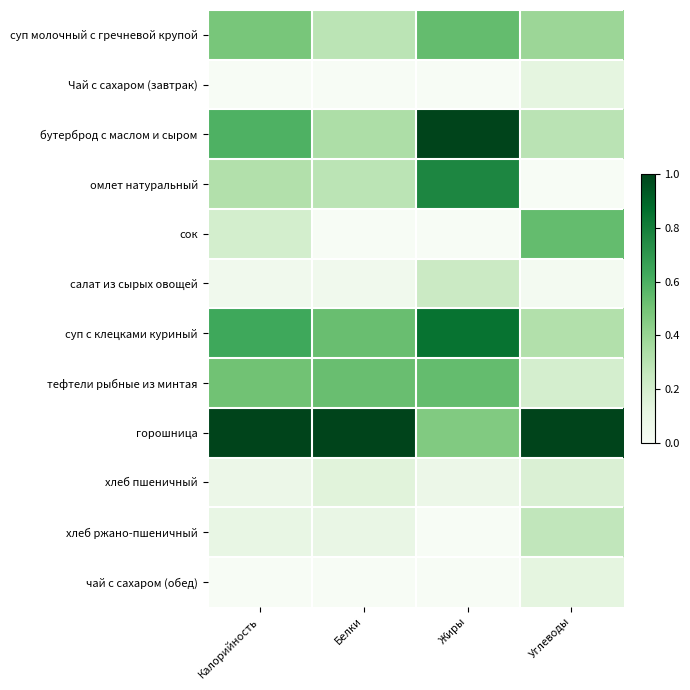

Reading left to right, list all the values displayed in this chart.

суп молочный с гречневой крупой: Калорийность=0.5	Белки=0.3	Жиры=0.5	Углеводы=0.4
Чай с сахаром (завтрак): Калорийность=0.0	Белки=0.0	Жиры=0.0	Углеводы=0.1
бутерброд с маслом и сыром: Калорийность=0.6	Белки=0.3	Жиры=1.0	Углеводы=0.3
омлет натуральный: Калорийность=0.3	Белки=0.3	Жиры=0.8	Углеводы=0.0
сок: Калорийность=0.2	Белки=0.0	Жиры=0.0	Углеводы=0.5
салат из сырых овощей: Калорийность=0.0	Белки=0.0	Жиры=0.2	Углеводы=0.0
суп с клецками куриный: Калорийность=0.6	Белки=0.5	Жиры=0.8	Углеводы=0.3
тефтели рыбные из минтая: Калорийность=0.5	Белки=0.5	Жиры=0.5	Углеводы=0.2
горошница: Калорийность=1.0	Белки=1.0	Жиры=0.5	Углеводы=1.0
хлеб пшеничный: Калорийность=0.1	Белки=0.1	Жиры=0.1	Углеводы=0.2
хлеб ржано-пшеничный: Калорийность=0.1	Белки=0.1	Жиры=0.0	Углеводы=0.3
чай с сахаром (обед): Калорийность=0.0	Белки=0.0	Жиры=0.0	Углеводы=0.1